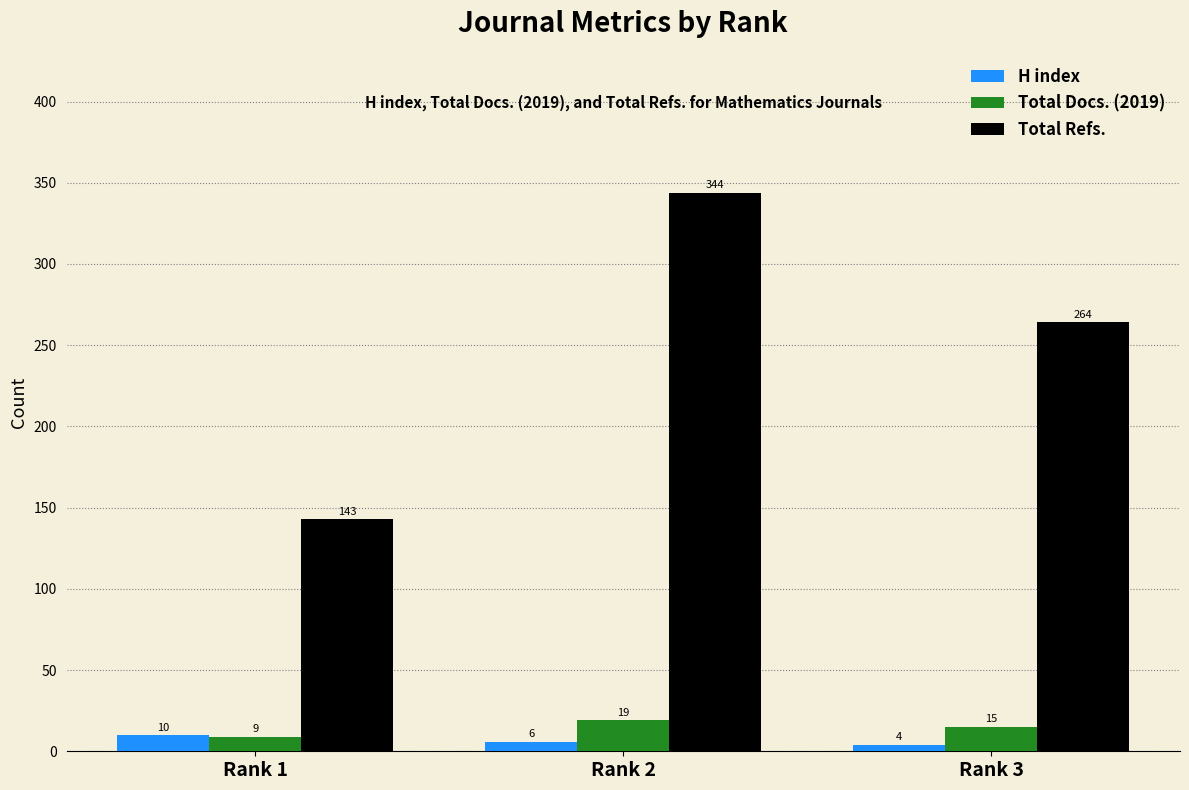

How many data points in H index are less than 6?

1